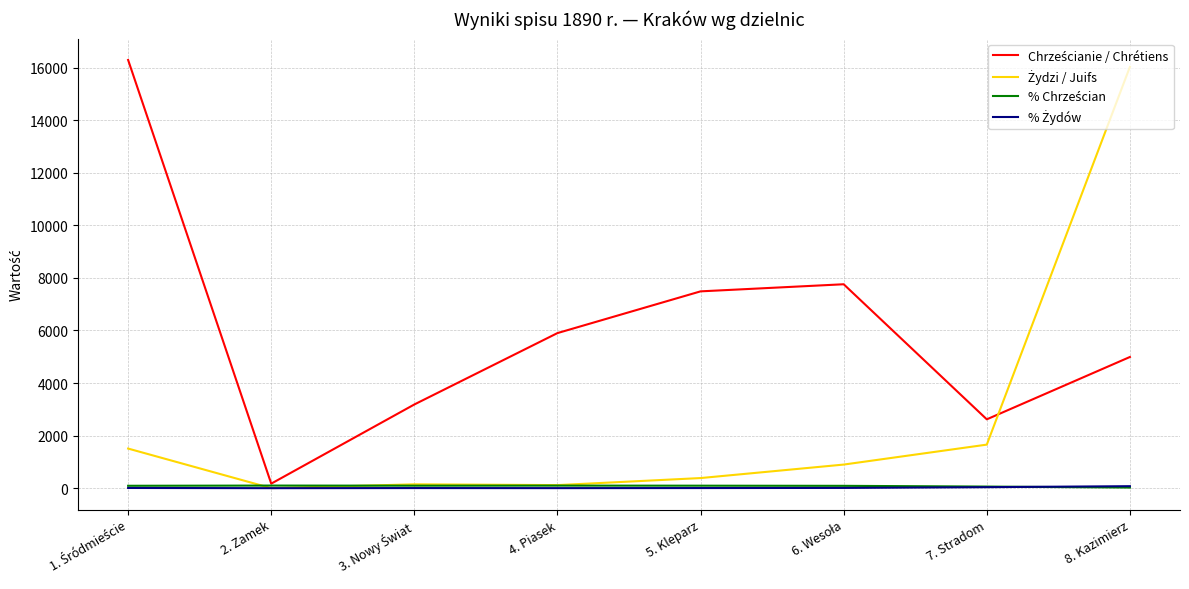

At which category is the sum across all series the highest?

8. Kazimierz